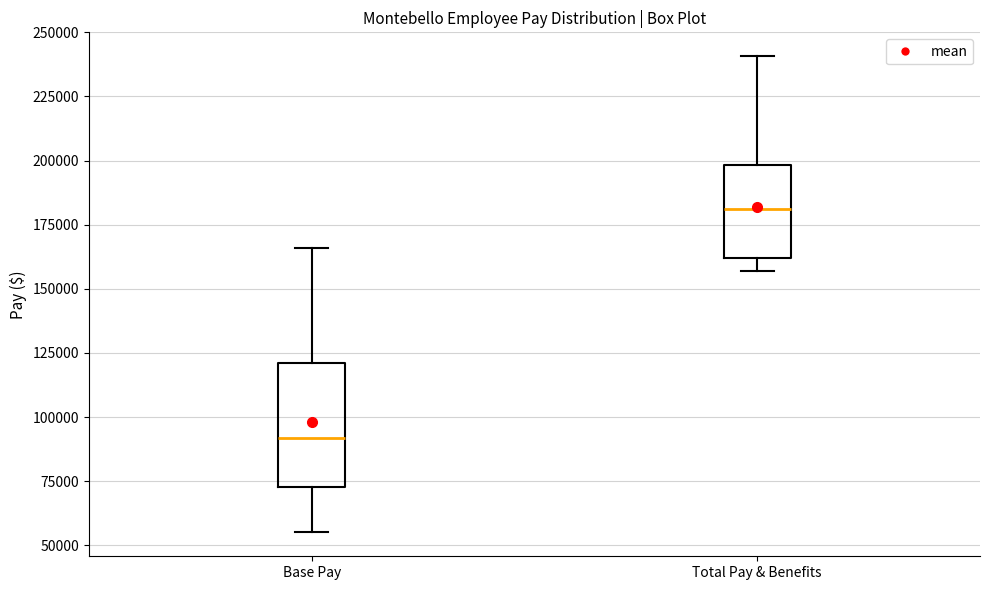

Which box is the tallest, from its lower edge to its upper edge?

Base Pay